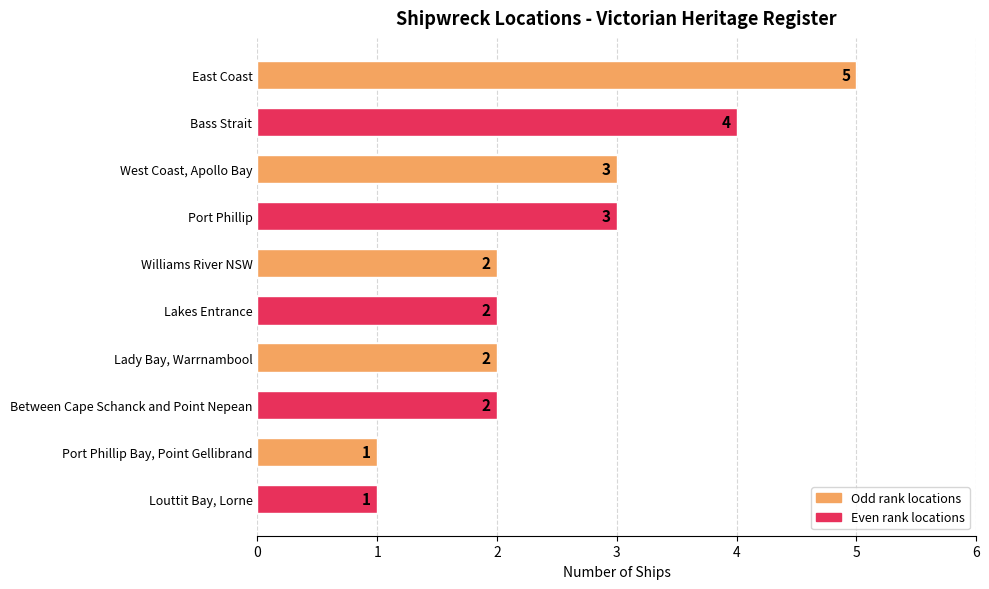

Reading top to bottom, what are all the values shown in this chart?

5	4	3	3	2	2	2	2	1	1